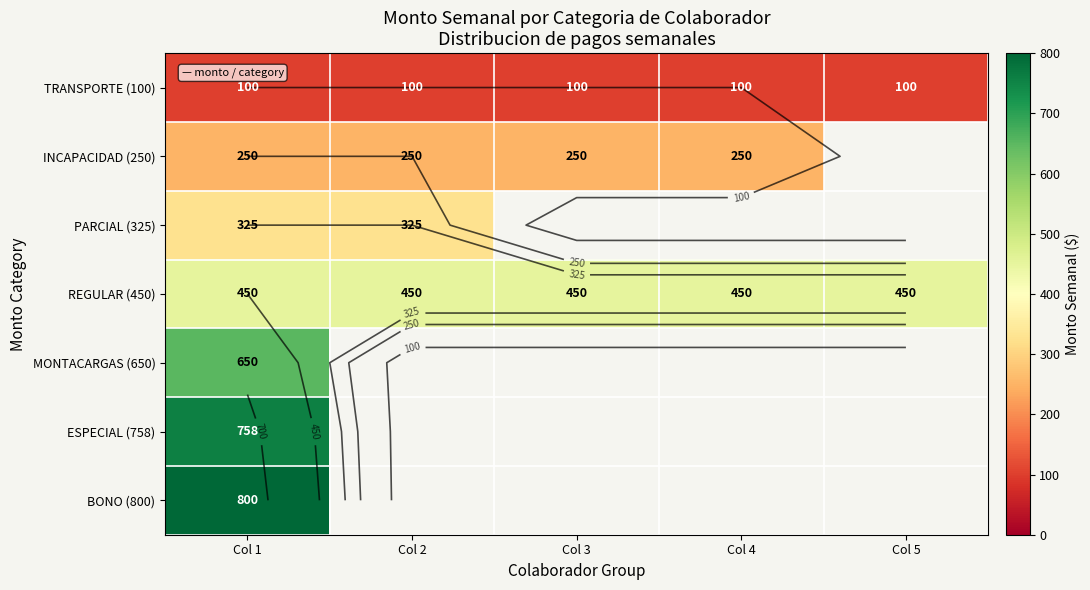

Which category has the lowest value in the ESPECIAL (758) series?

Col 1